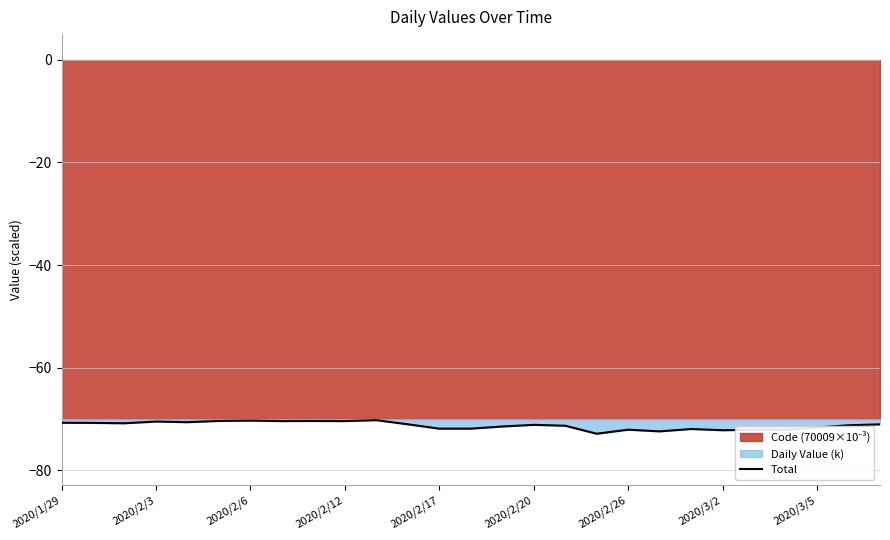

What is the minimum value for Total?

-72.9